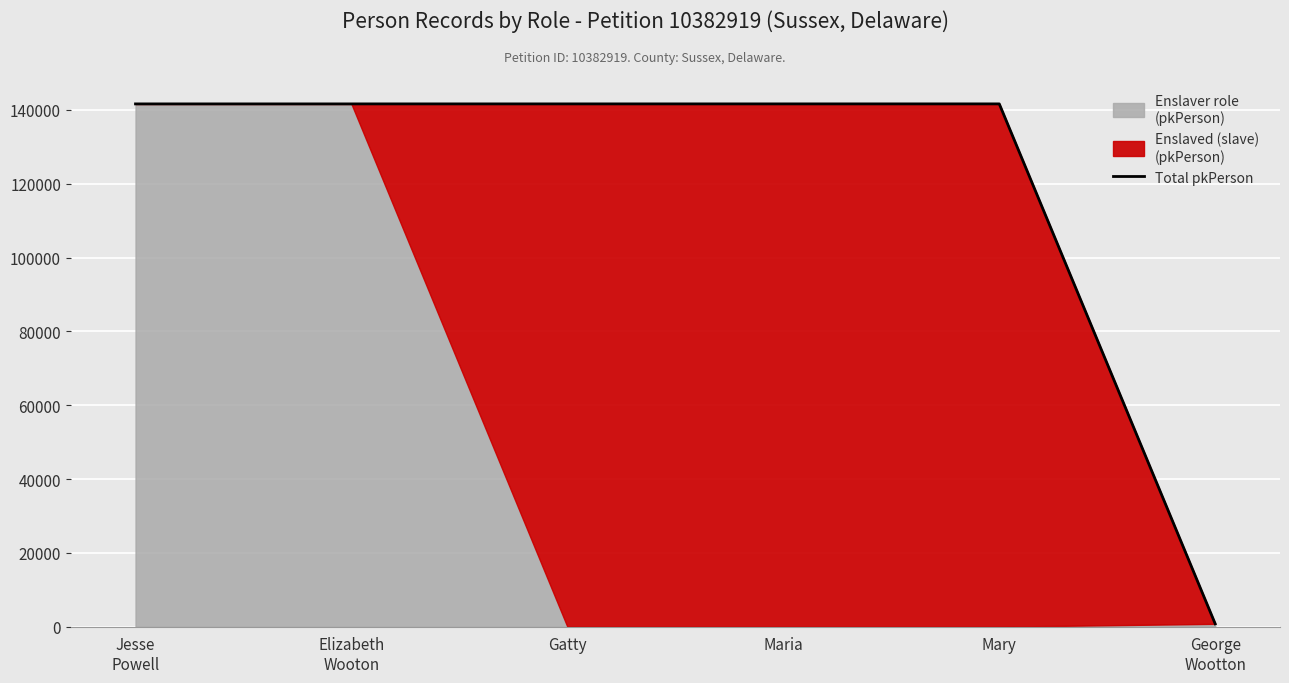

Reading right to left, extract all data points from this chart.

George
Wootton=772	Mary=141633	Maria=141632	Gatty=141631	Elizabeth
Wooton=141630	Jesse
Powell=141629